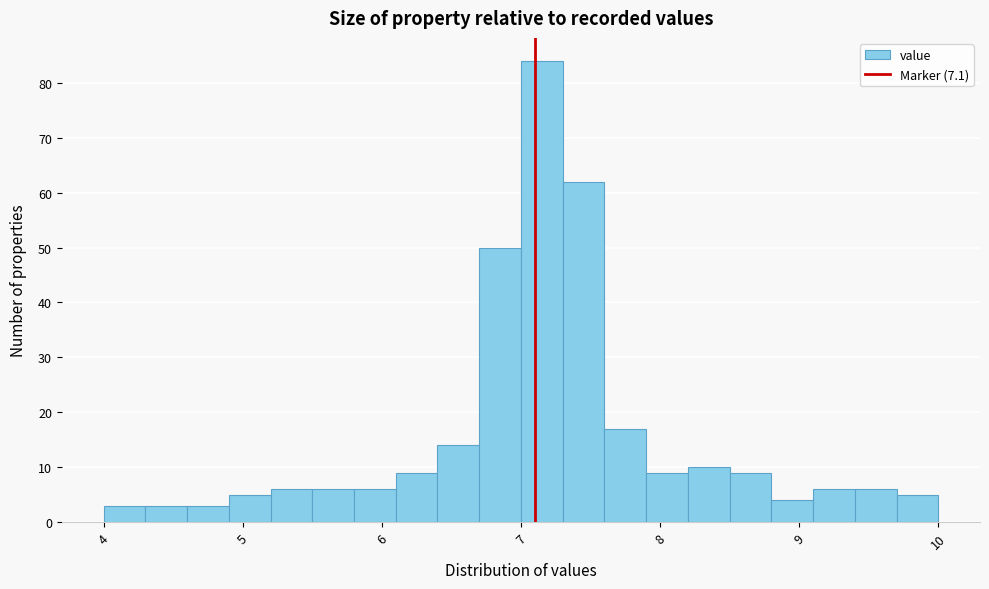

Around what value on the x-axis is the tallest bar? Give the approximate position of its centre, as read against the axis.

7.2